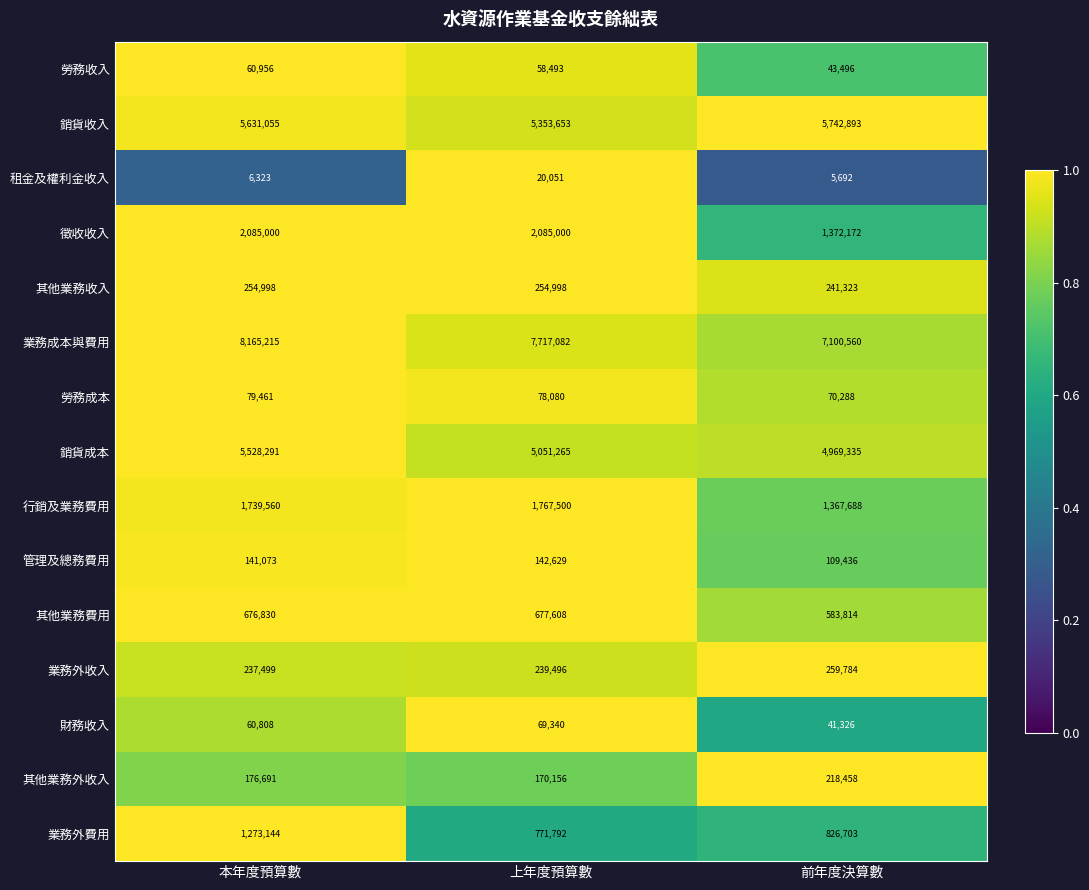

Which series changed the most between 本年度預算數 and 前年度決算數?

業務成本與費用